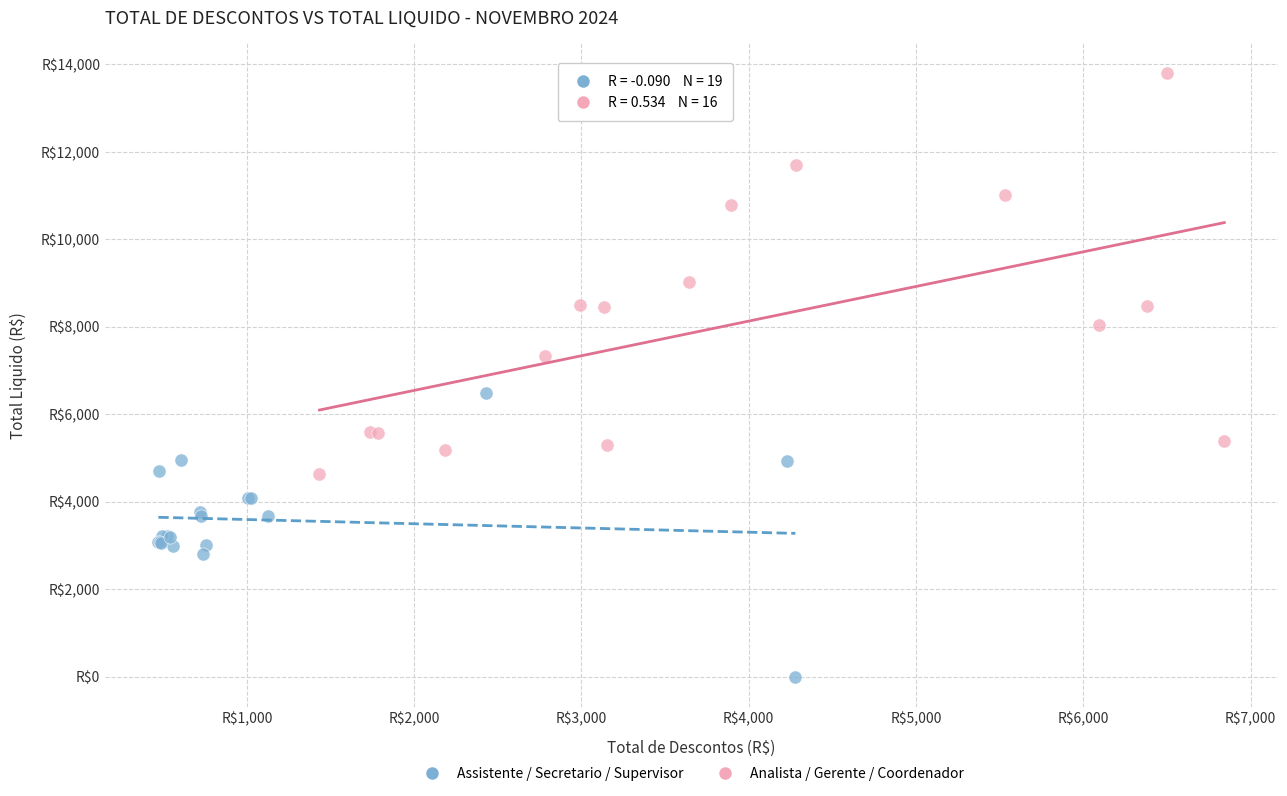

Which series has the largest Y range (max minus min)?

Analista / Gerente / Coordenador